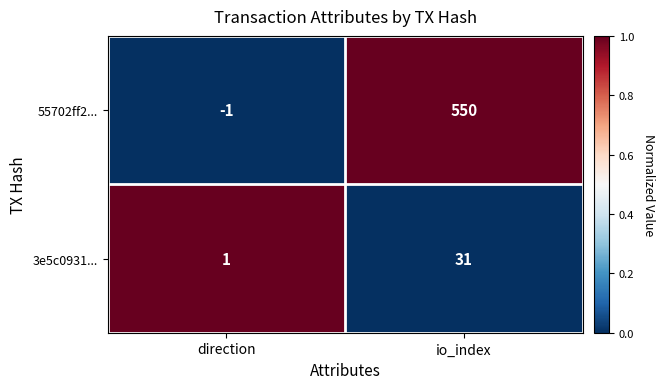

What is the difference between the maximum and minimum values in the 3e5c0931... series?

30